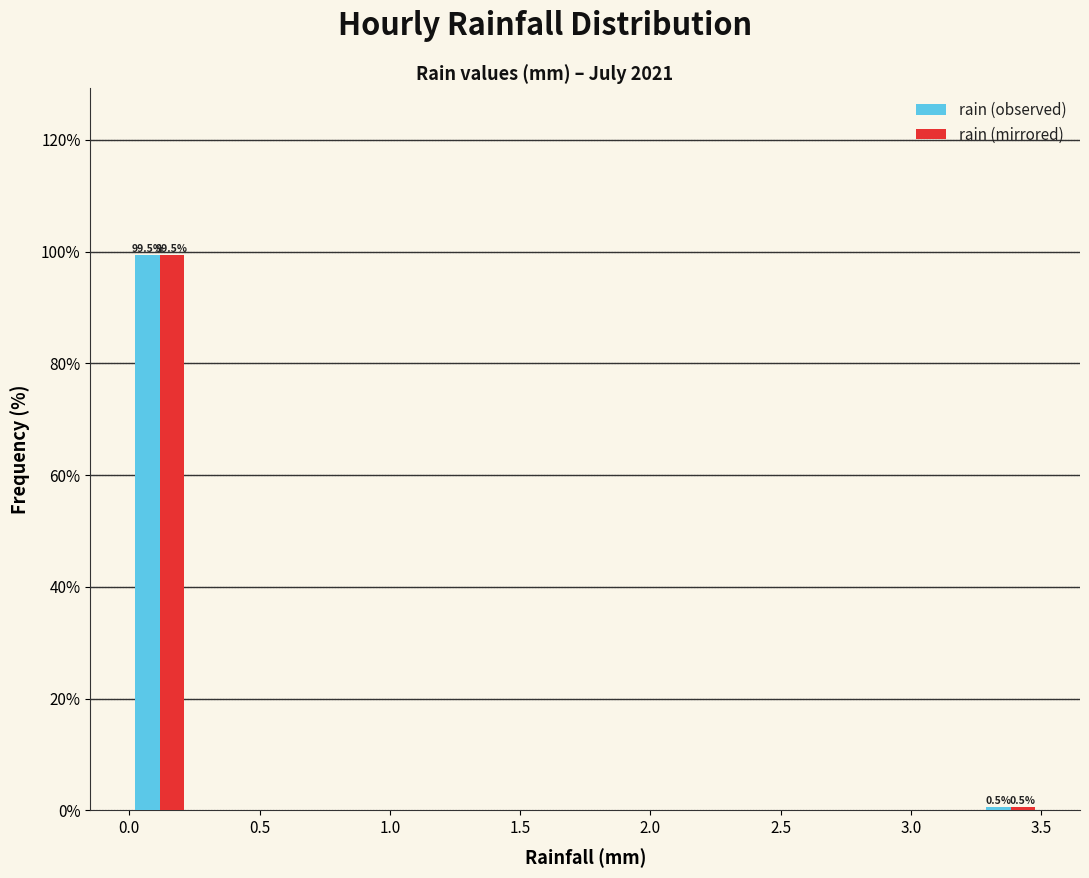

In the rain (mirrored) series, which range on the x-axis has the tallest bar?

0.00 to 0.25